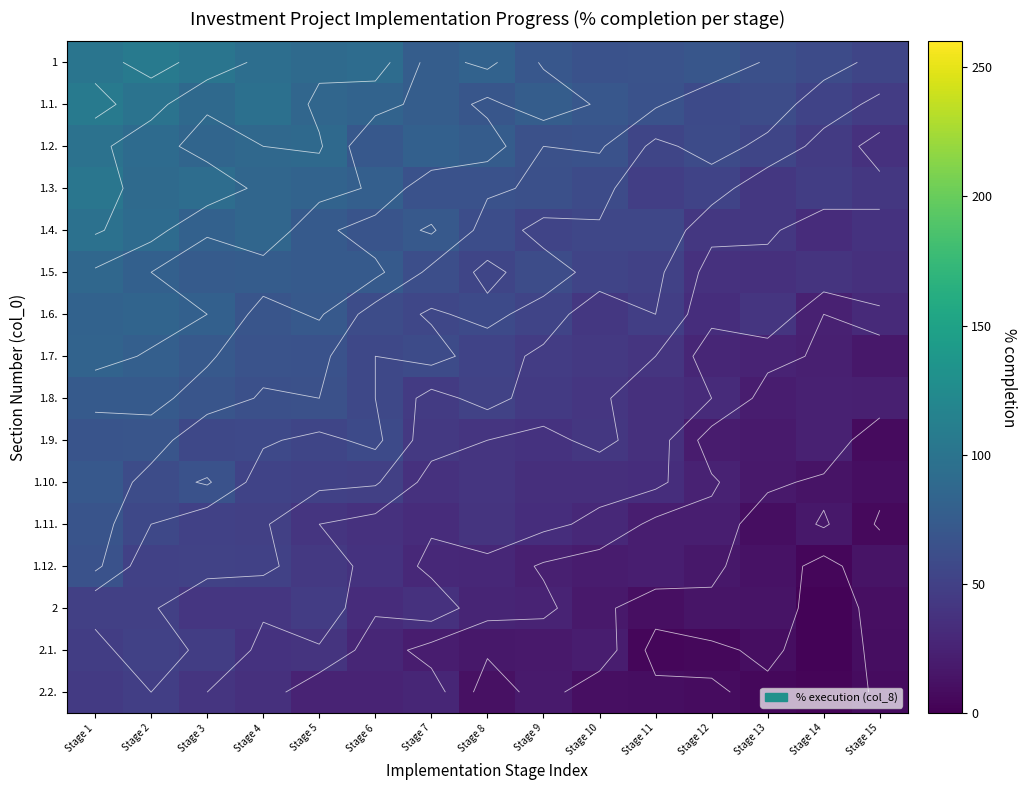

Which series changed the most between Stage 1 and Stage 7?

1.3.